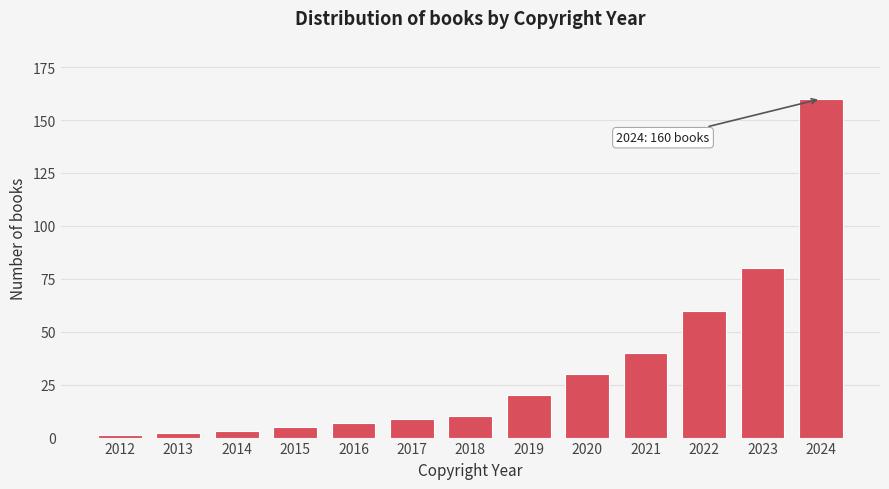

Reading right to left, extract all data points from this chart.

160	80	60	40	30	20	10	9	7	5	3	2	1